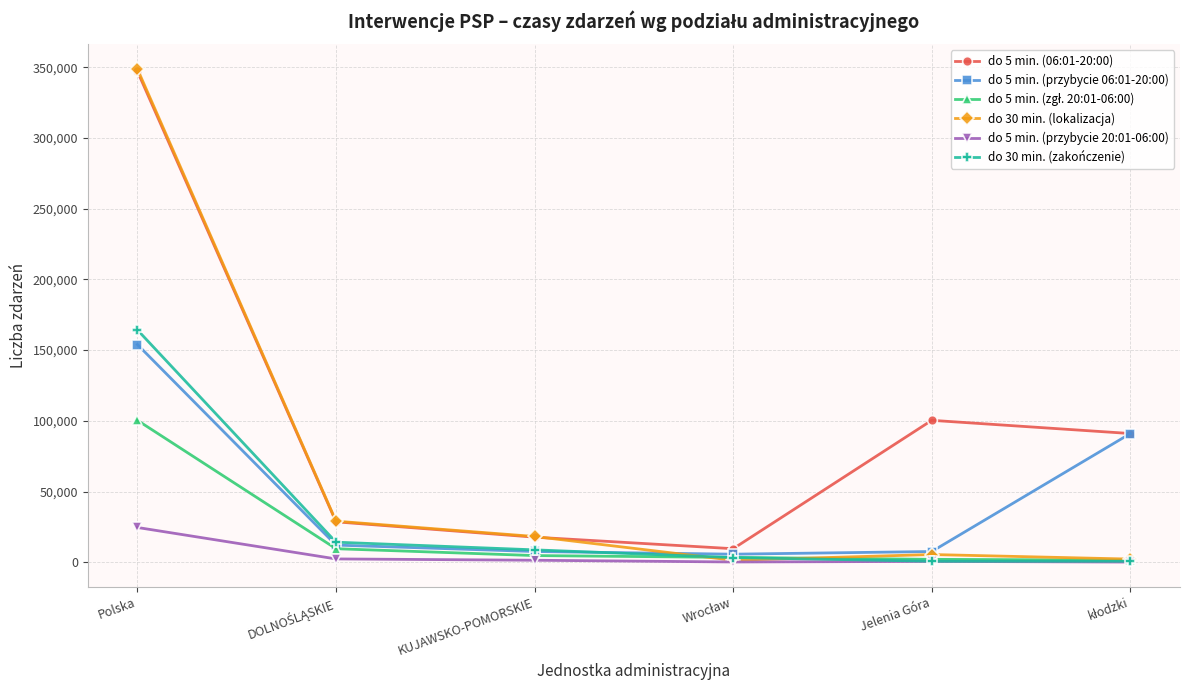

At how many categories does at least one series exceed 231263?

1